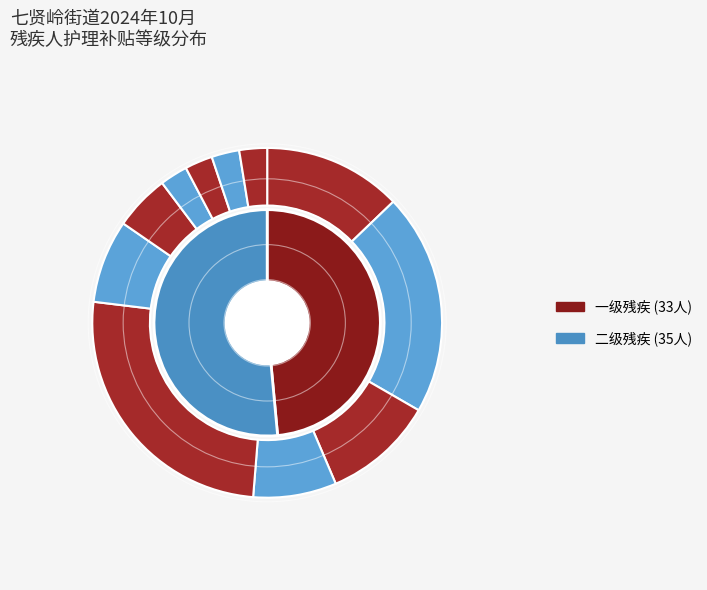

How many segments does this pie chart have?

2